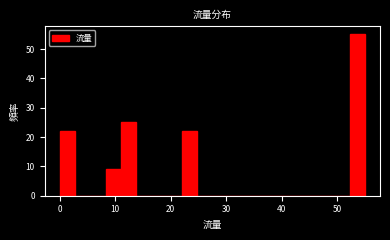

Around what value on the x-axis is the tallest bar? Give the approximate position of its centre, as read against the axis.

54